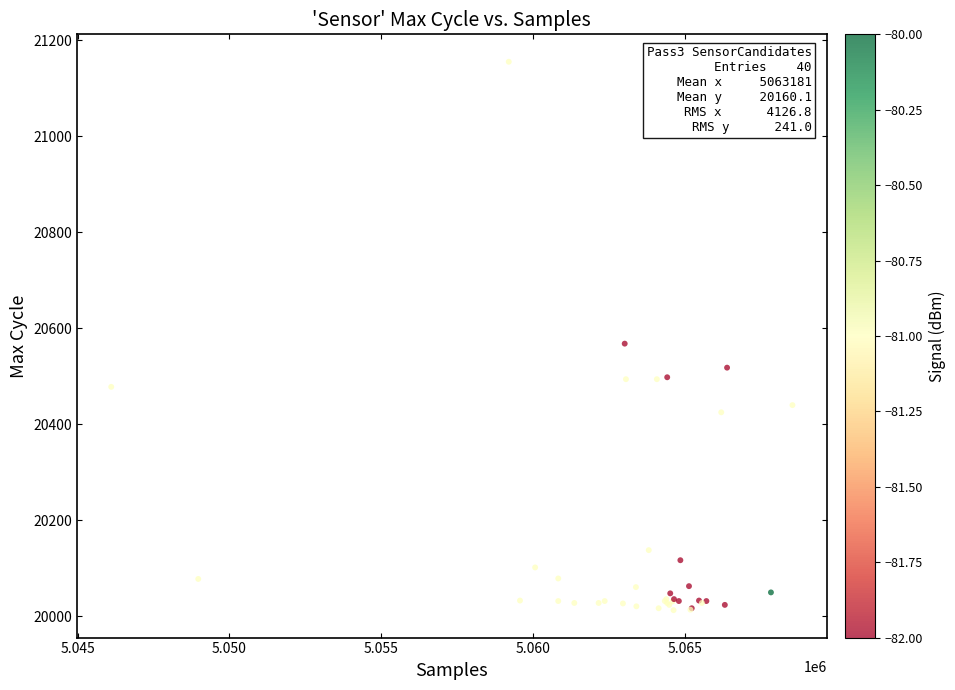

What Y value in the scatter plot is closest to 20584?

20568